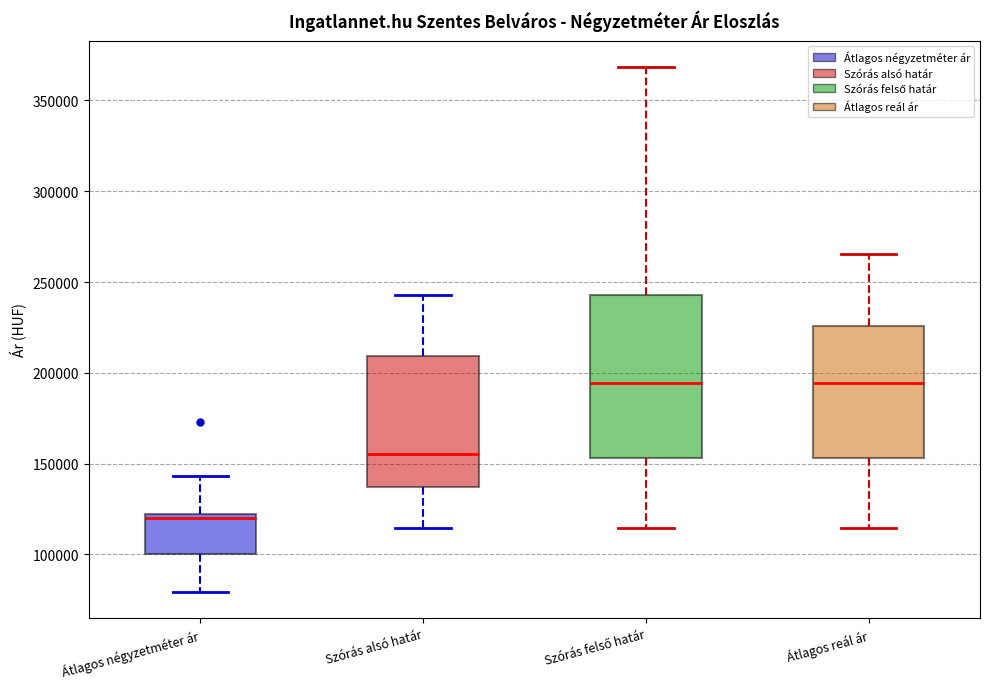

Reading left to right, read every box against the y-axis: the position of its median line, the range the box covers, and the ends of its whiskers. The values are not printed on the chart, so give them approximately, as read against the axis.

Átlagos négyzetméter ár: median 120000 (just below the box's upper edge), box 100000 to 120000, whiskers 80000 to 145000
Szórás alsó határ: median 155000, box 135000 to 210000, whiskers 115000 to 245000
Szórás felső határ: median 195000, box 155000 to 245000, whiskers 115000 to 370000
Átlagos reál ár: median 195000, box 155000 to 225000, whiskers 115000 to 265000